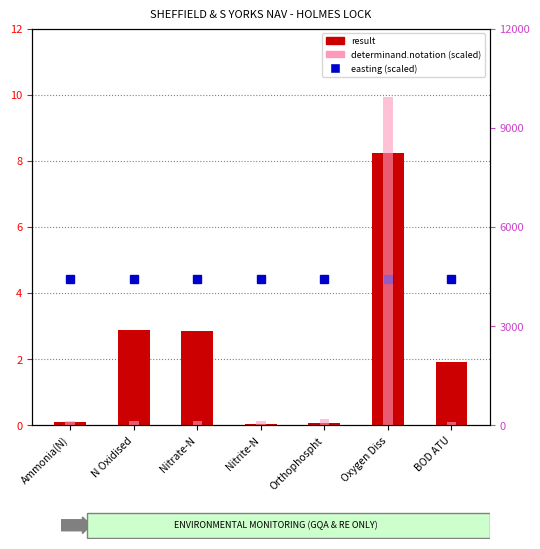

What is the label of the 7th bar from the left?

BOD ATU